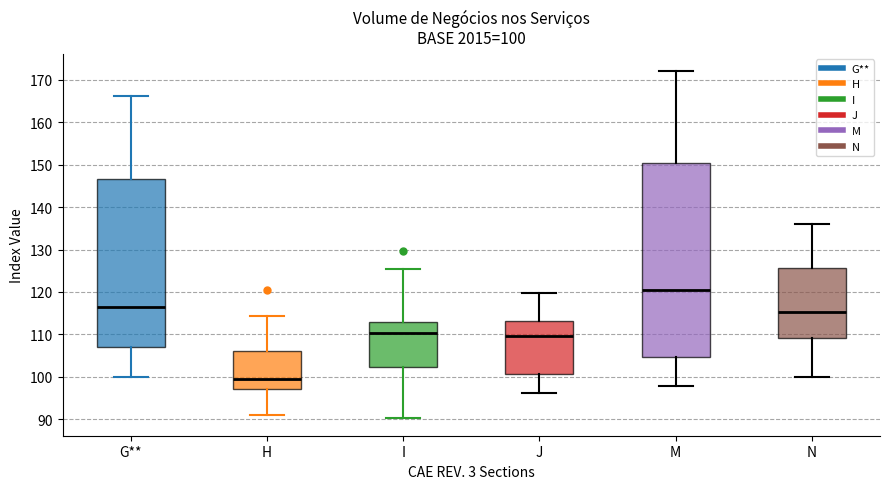

Which box is the tallest, from its lower edge to its upper edge?

M